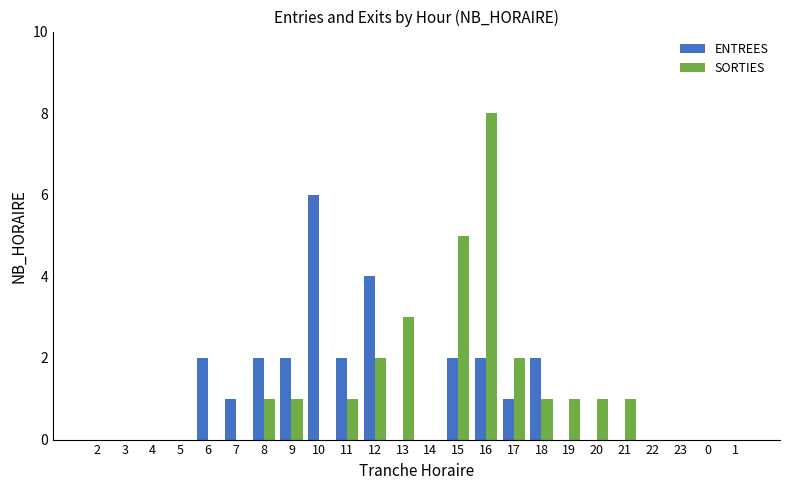

The SORTIES series shows 1 at 21. True or false?

True